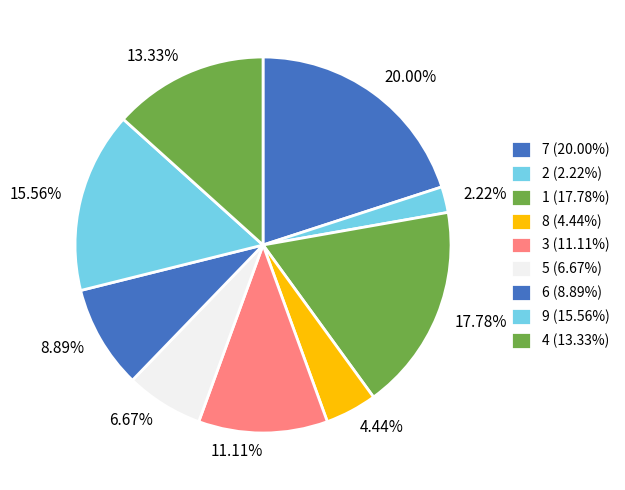

To the nearest percent, what is the difference between the 7 and 6 slice percentages?

11%